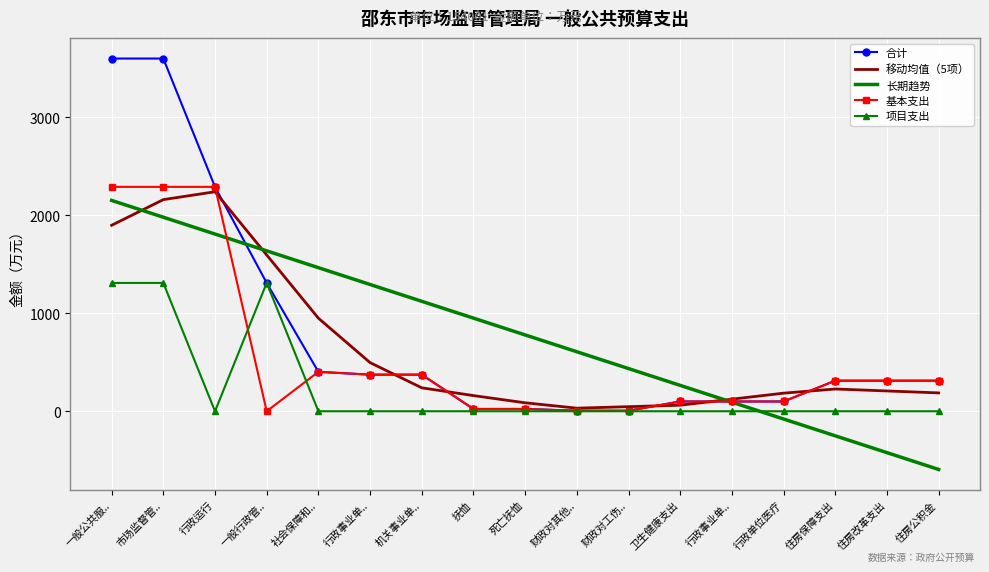

True or false: 项目支出 and 合计 intersect in this chart.

False